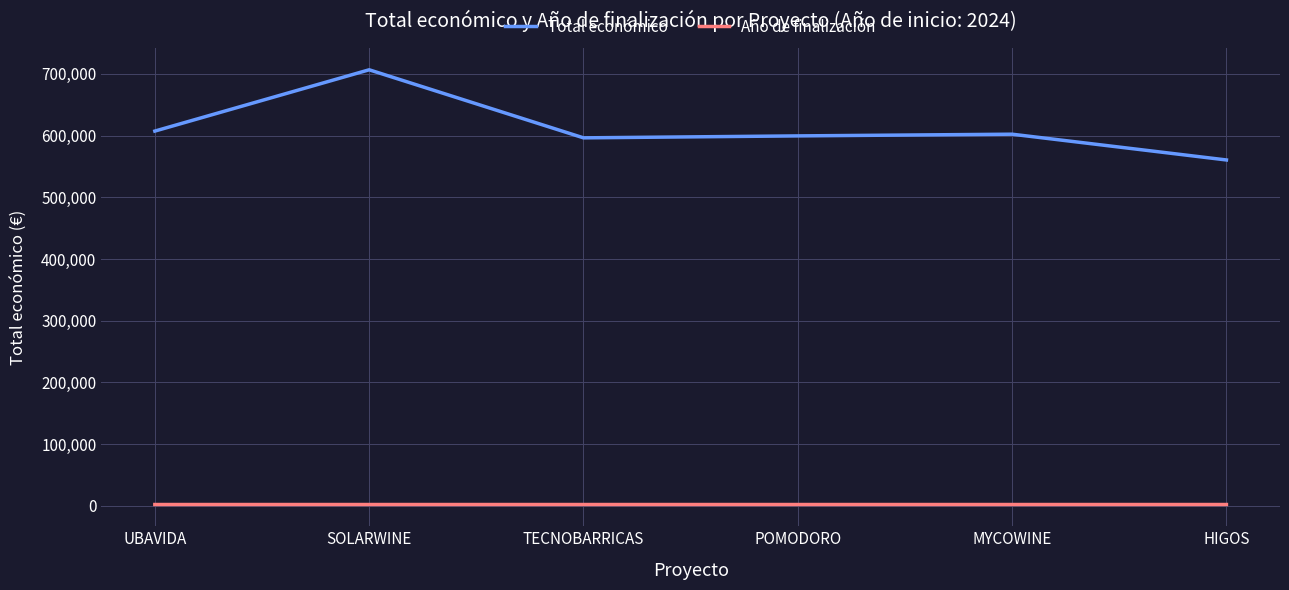

What is the greatest value displayed?

706697.0